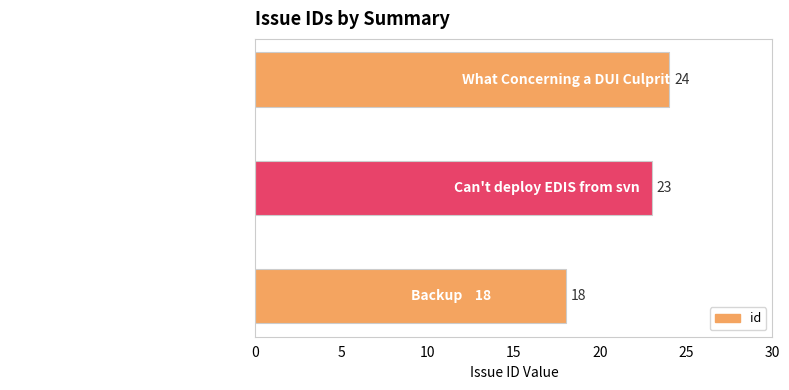

Is it true that the value at Backup is 8?

False